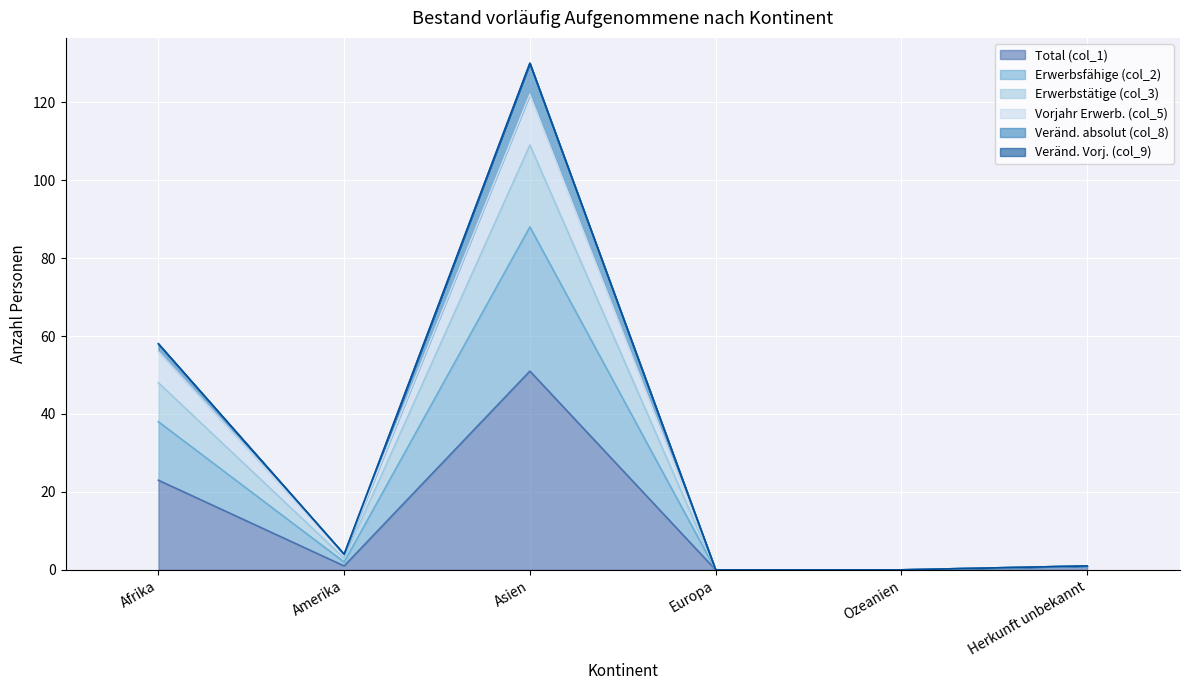

The Total (col_1) series shows 0 at Ozeanien. True or false?

True